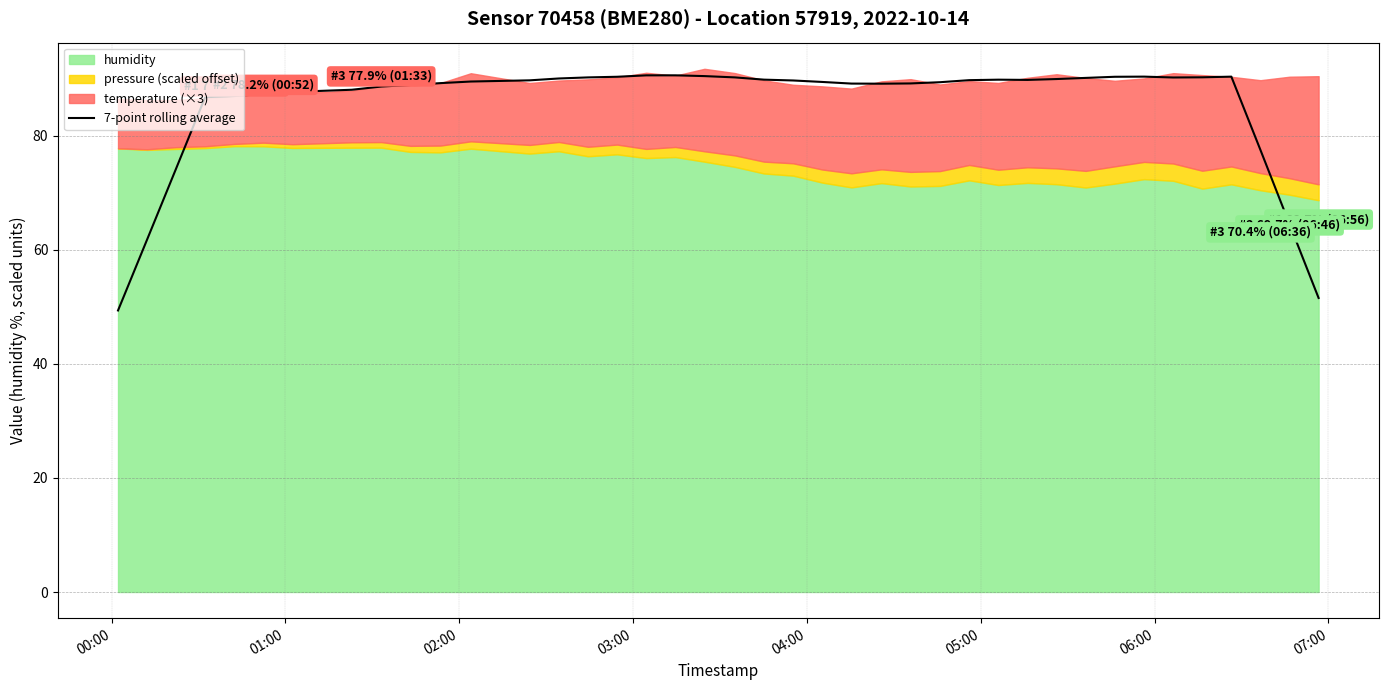

What is the minimum value for 7-point rolling average?

49.4